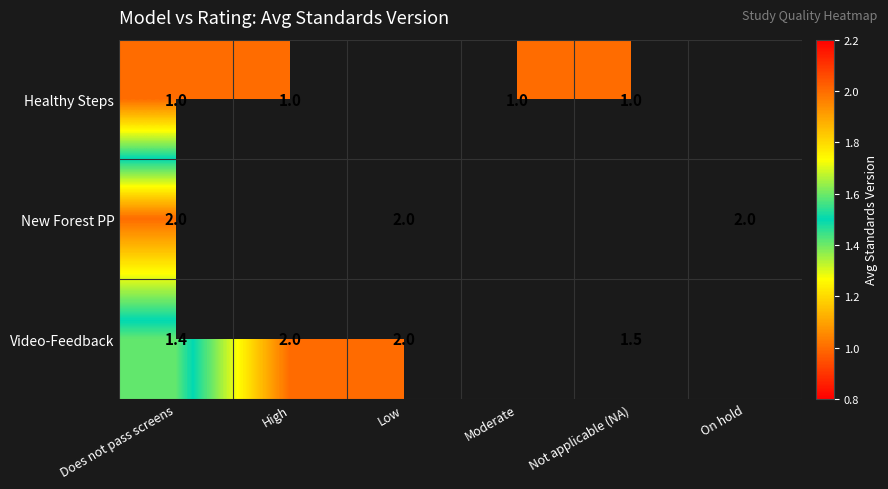

True or false: Video-Feedback has a value of 1.4 at Does not pass screens.

True